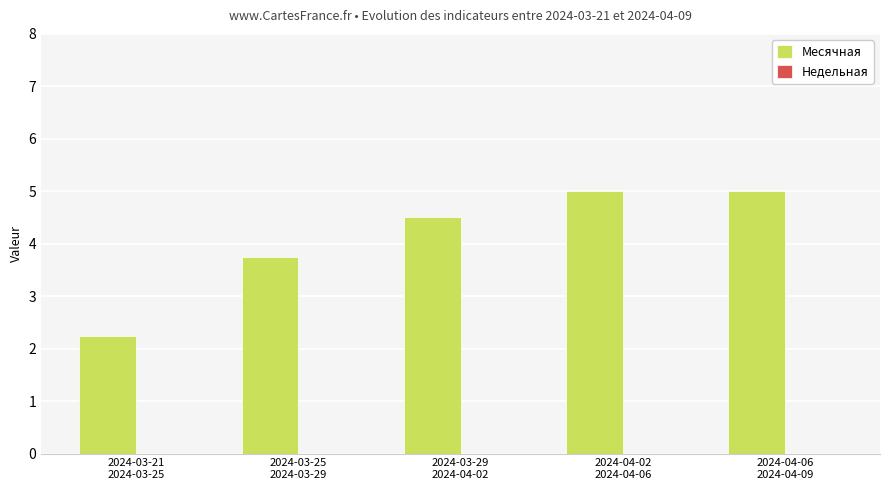

What is the label of the 4th bar from the right?

2024-03-25
2024-03-29